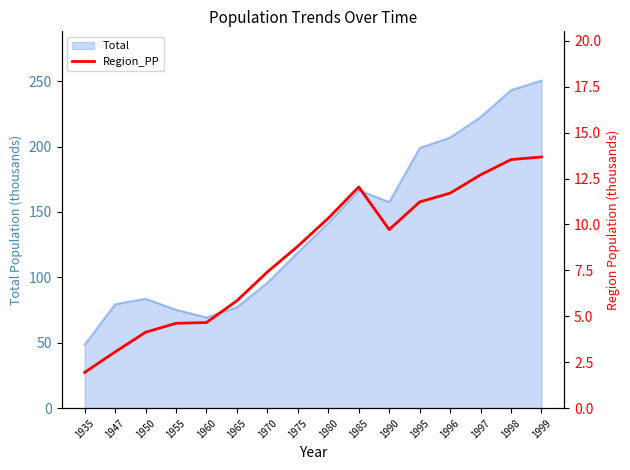

What is the maximum value for Total?

250.5